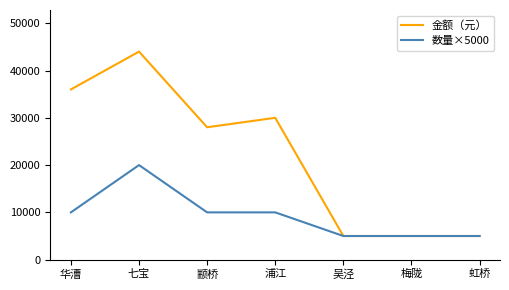

Is it true that 数量×5000 equals 5000 at 吴泾?

True